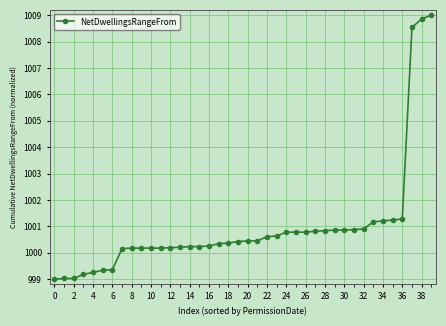

What is the value of the 36th point from the left?

1001.2